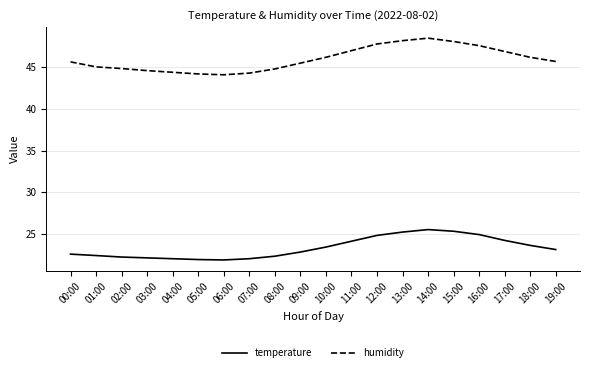

True or false: humidity and temperature intersect in this chart.

False